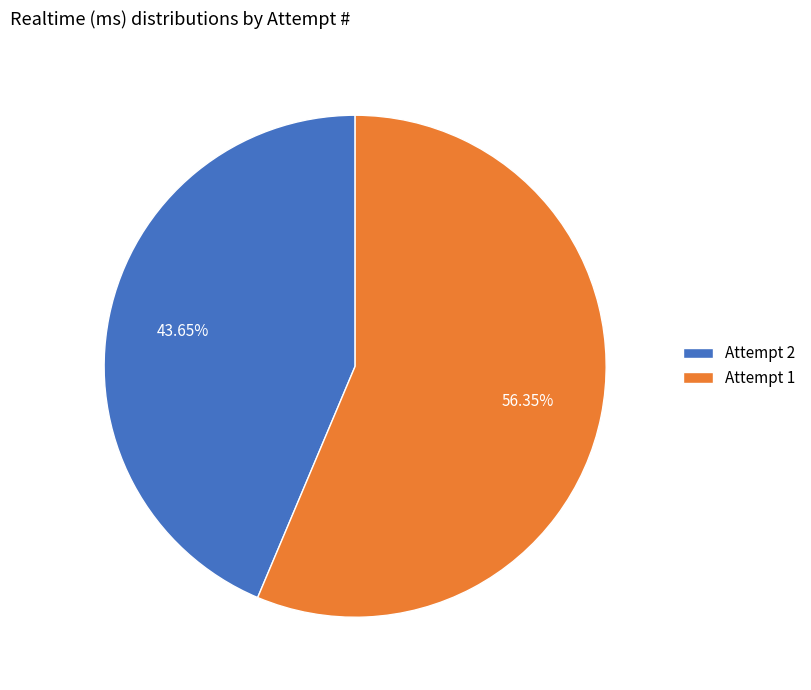

What is the ratio of the value at Attempt 1 to the value at Attempt 2?

1.3